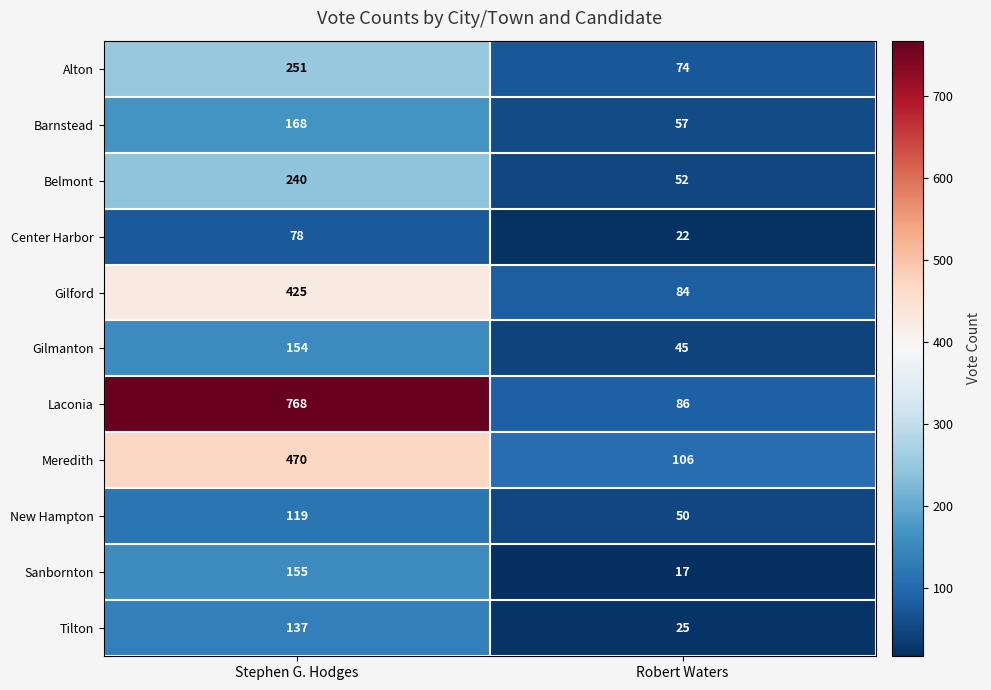

How many distinct data groups are displayed?

11